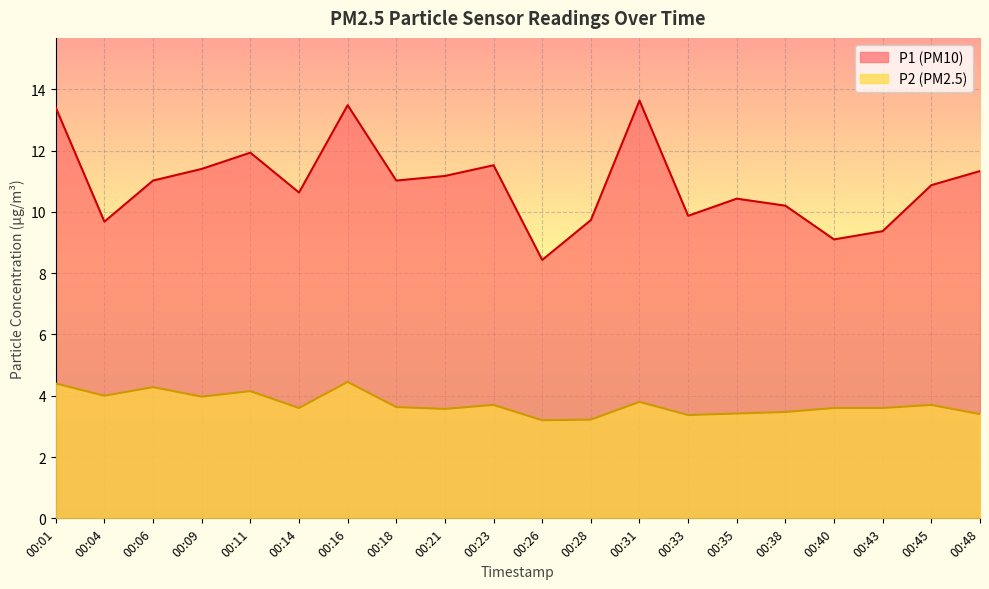

At how many categories does at least one series exceed 8?

20